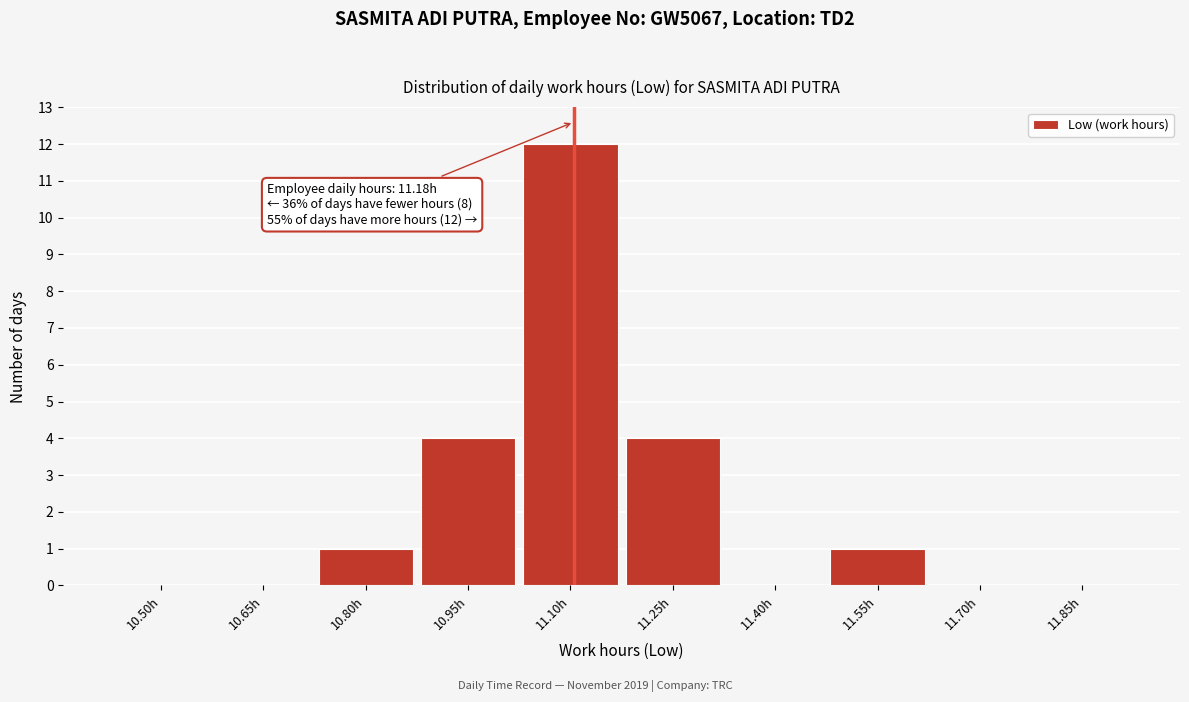

Reading left to right, extract all data points from this chart.

10.50h=0	10.65h=0	10.80h=1	10.95h=4	11.10h=12	11.25h=4	11.40h=0	11.55h=1	11.70h=0	11.85h=0